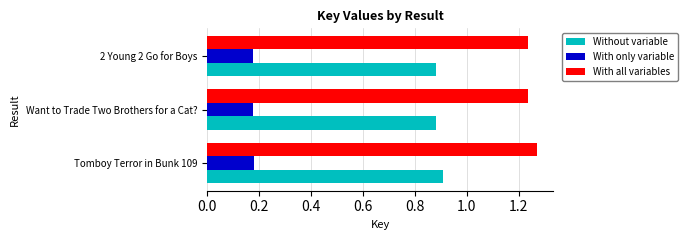

List the series in order of their peak value, lowest first.

With only variable, Without variable, With all variables